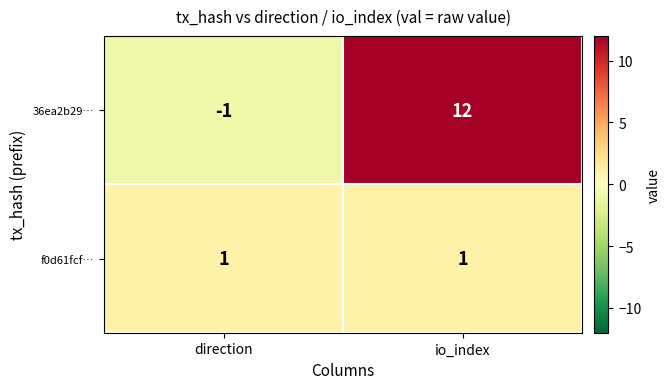

At how many categories does at least one series exceed 10?

1